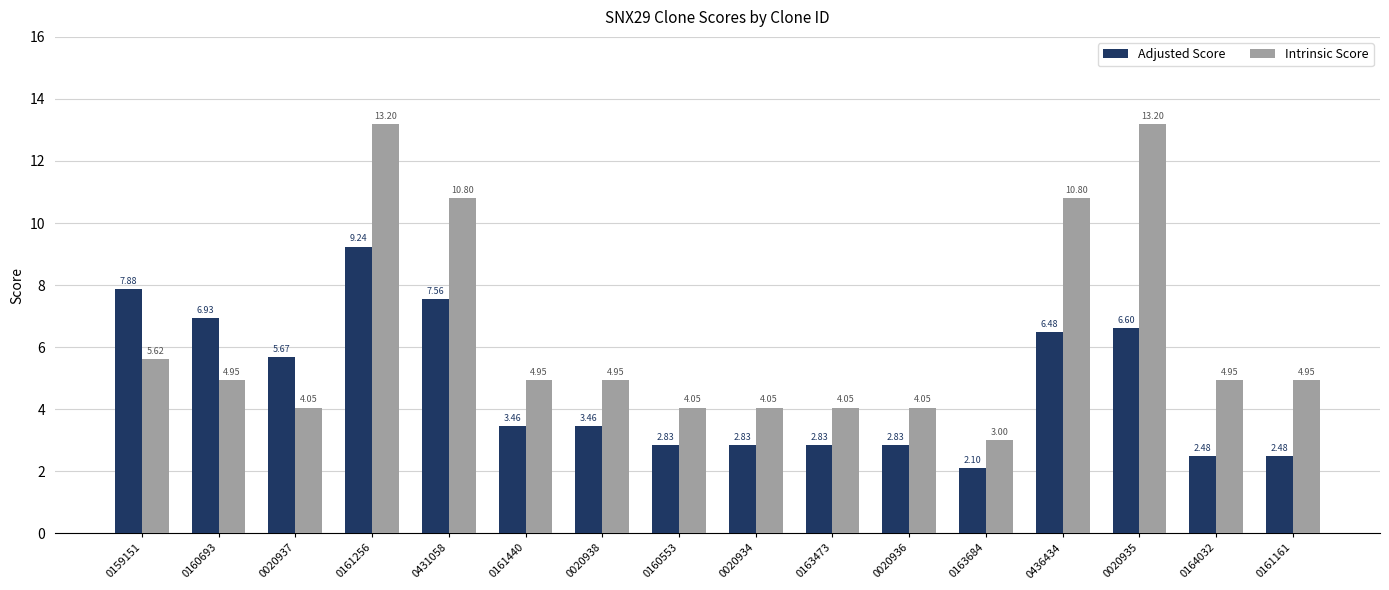

What is the spread (max minus min) of values at 0020938?

1.5